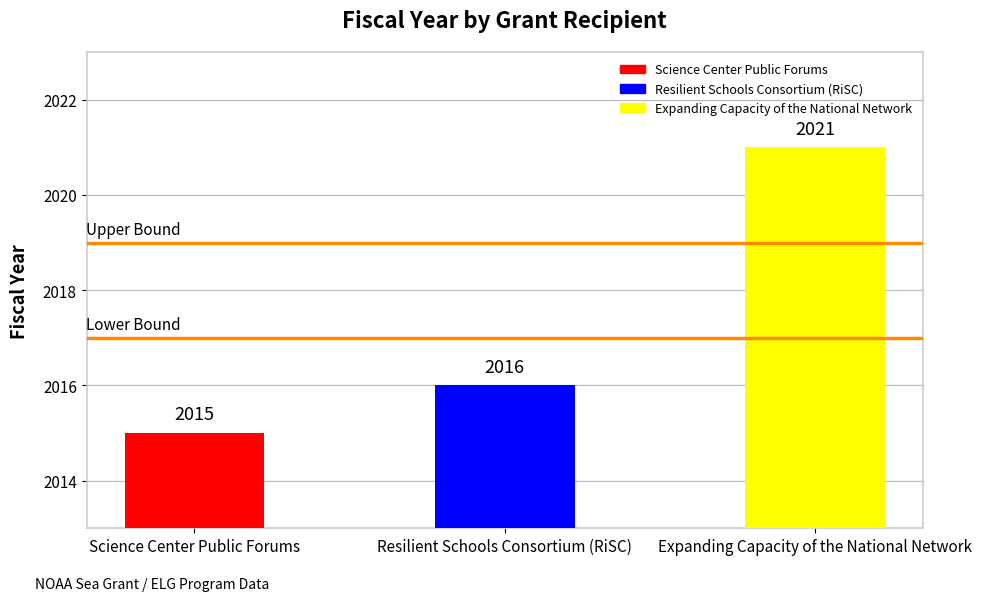

Rank the categories by value from highest to lowest.

Expanding Capacity of the National Network, Resilient Schools Consortium (RiSC), Science Center Public Forums